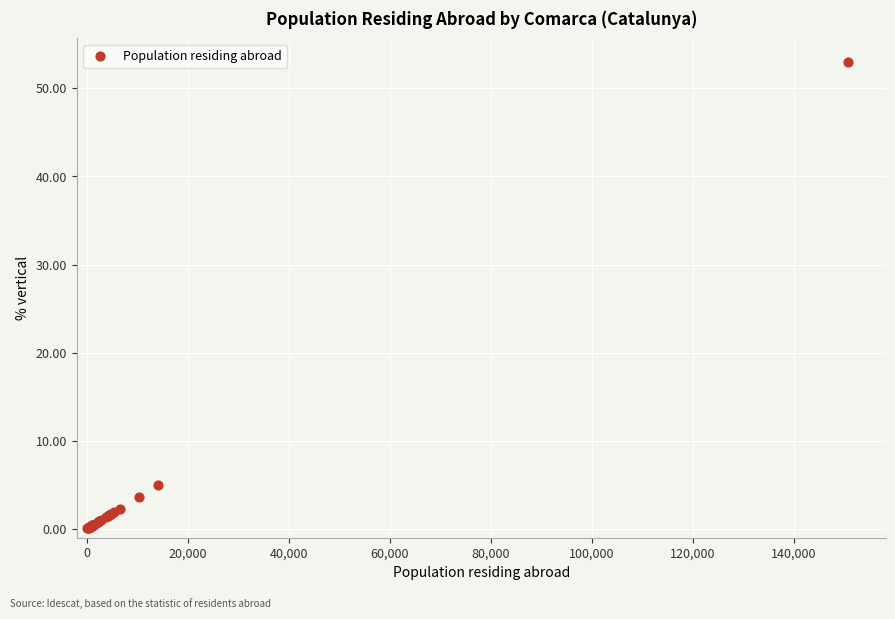

What Y value in the scatter plot is closest to 26?

5.0